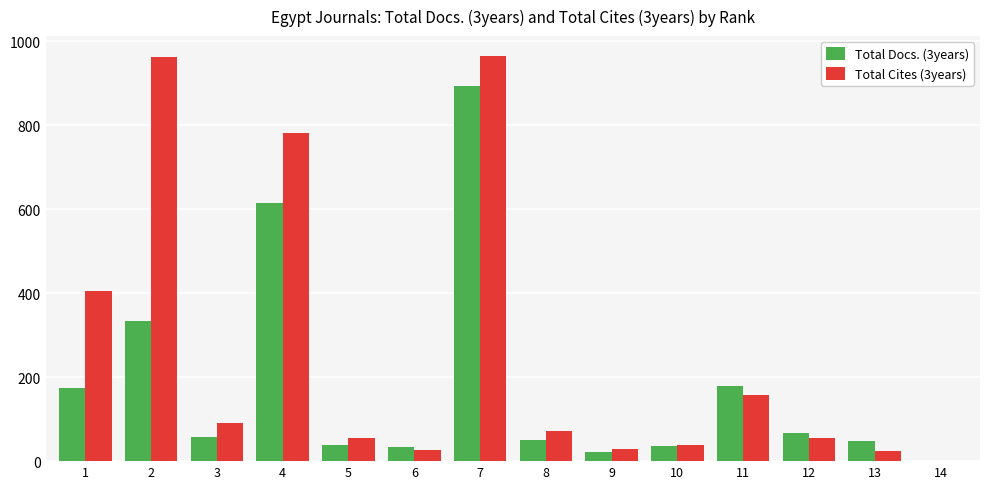

Which series changed the most between 1 and 13?

Total Cites (3years)